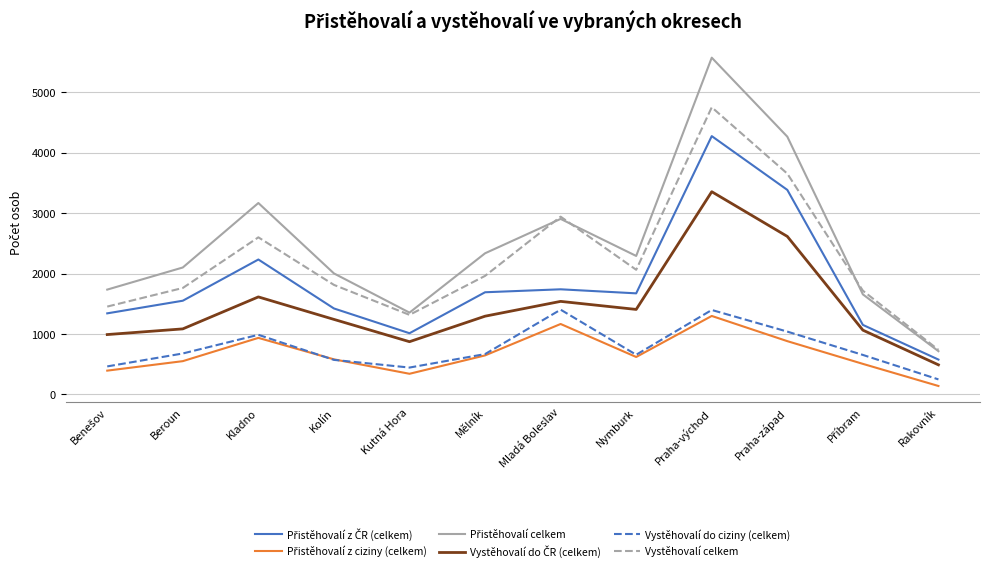

What is the spread (max minus min) of values at Kladno?

2232